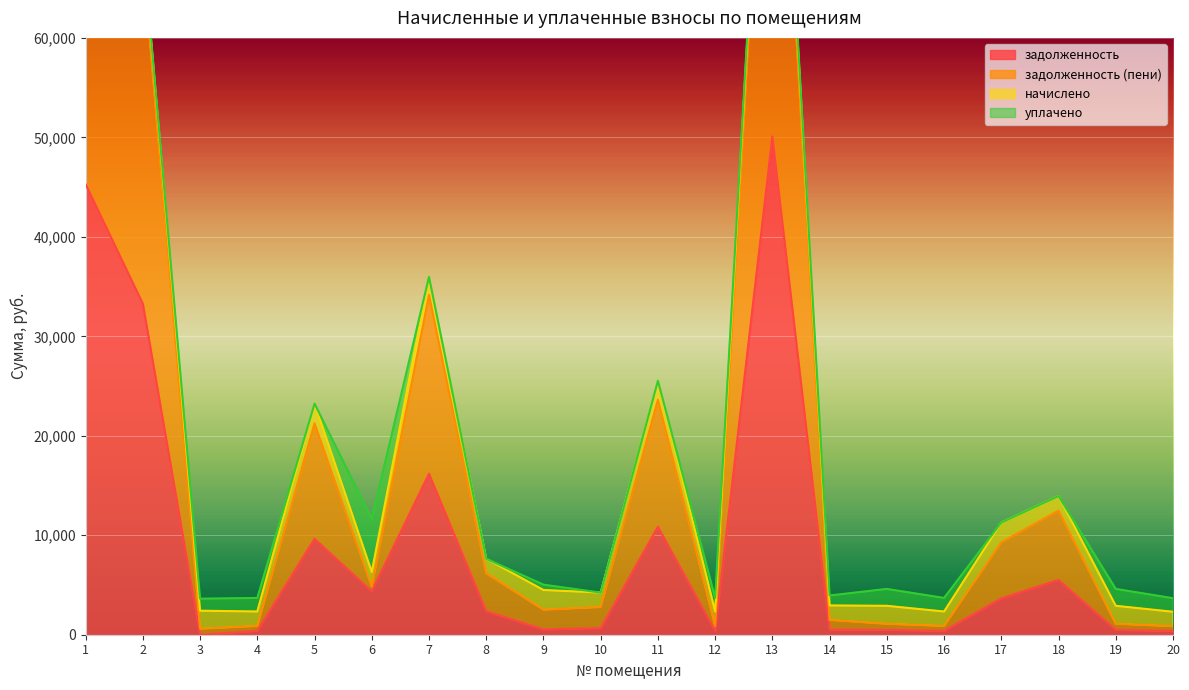

True or false: задолженность and задолженность (пени) cross at least once.

False